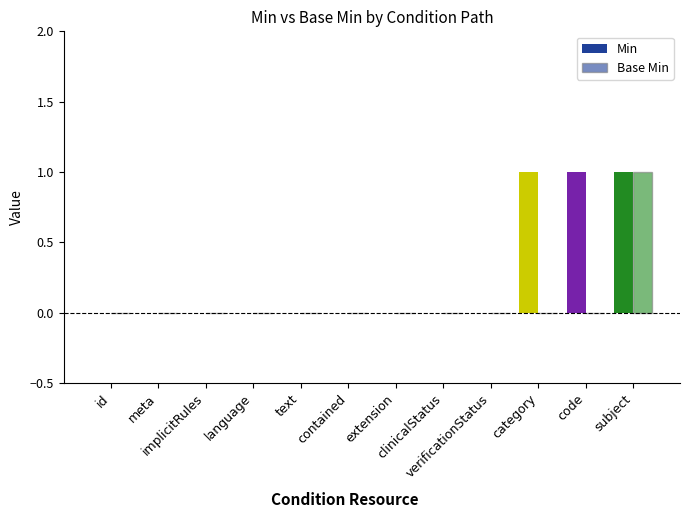

Between meta and clinicalStatus, which series saw the biggest shift?

Min